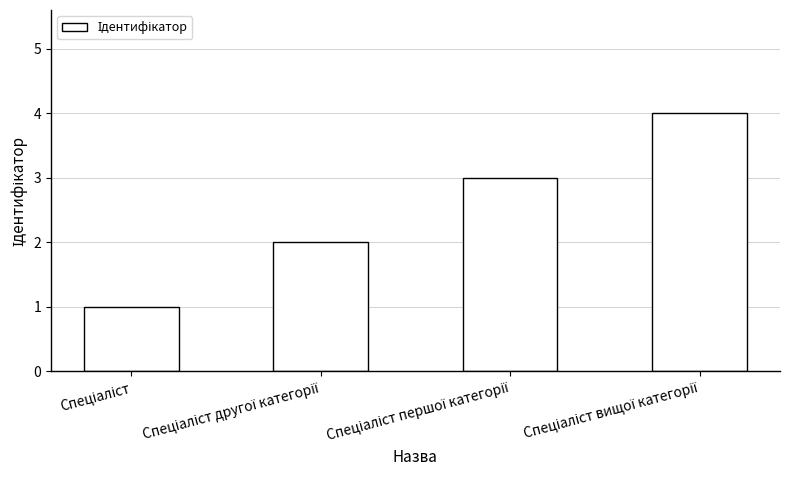

What is the greatest value displayed?

4